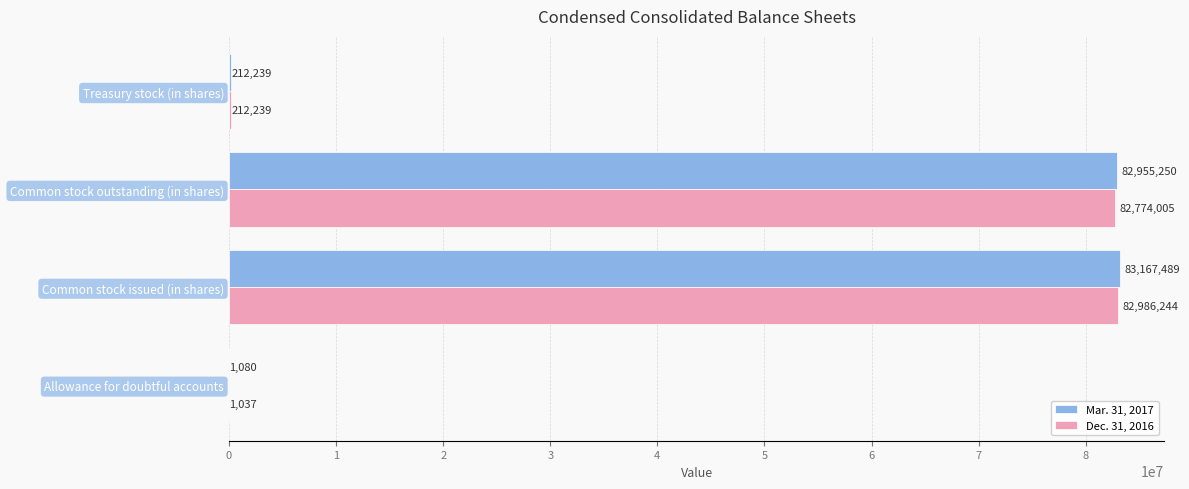

What is the sum of all Dec. 31, 2016 values?

165973525